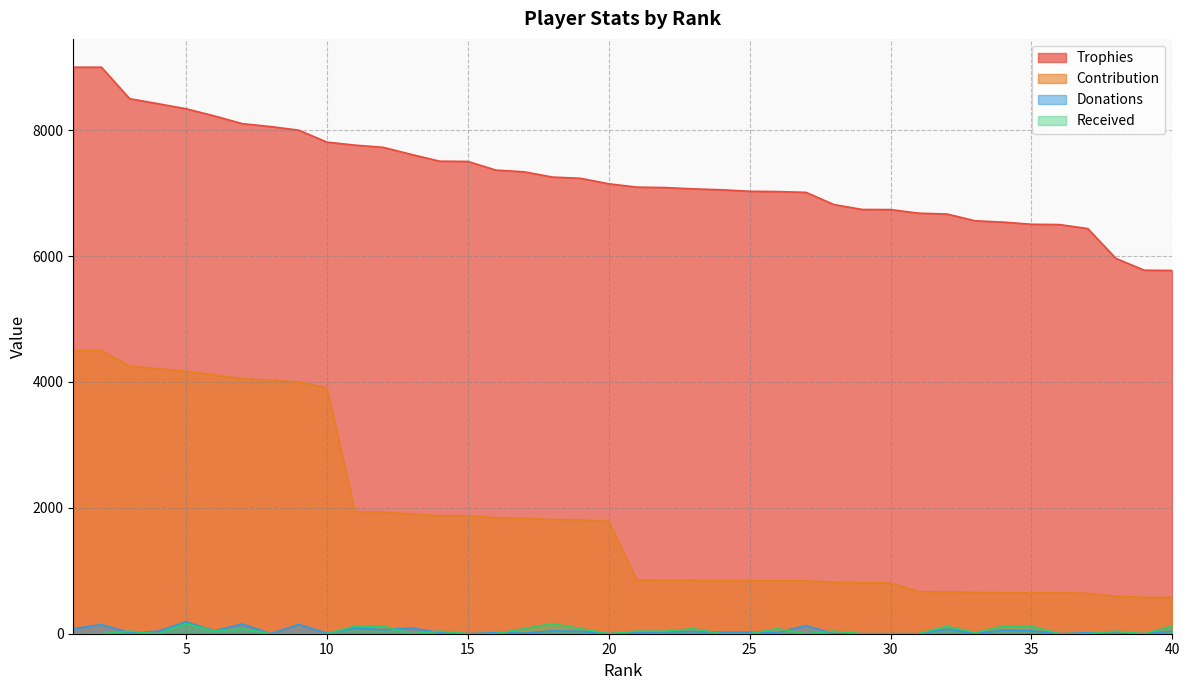

What is the difference between the maximum and minimum values in the Contribution series?

3923